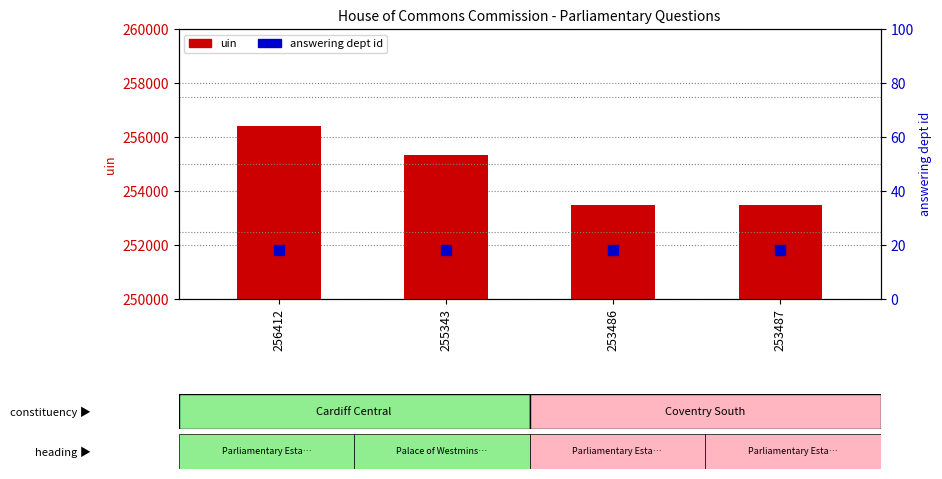

What are all the series names shown in the legend?

uin, answering dept id